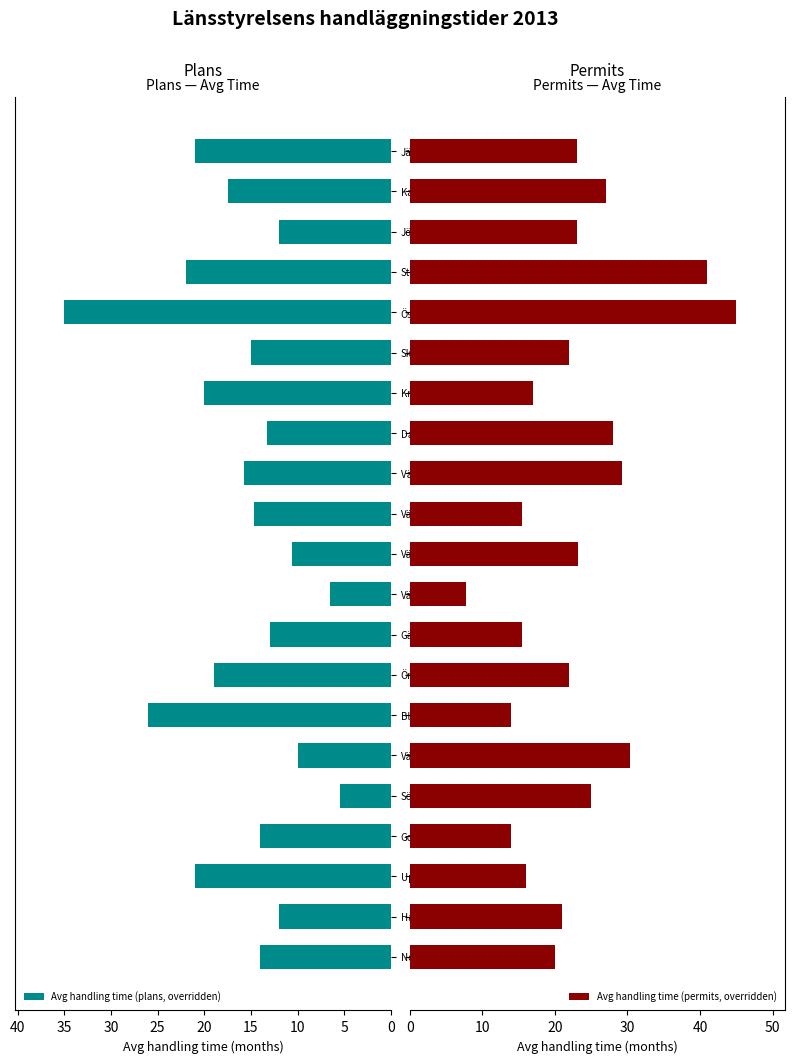

What is the minimum value for Avg handling time (plans, overridden)?

5.5